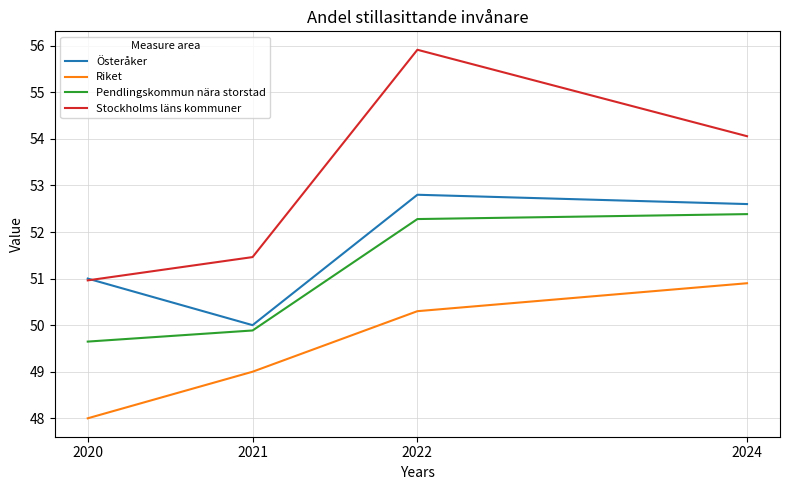

What is the spread (max minus min) of values at 2020?

3.0